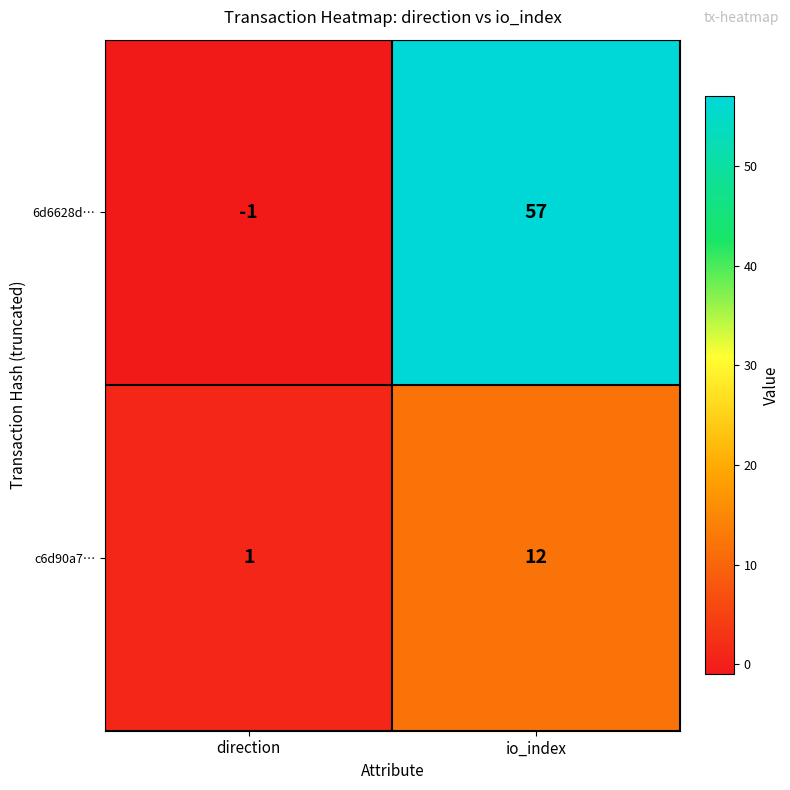

True or false: 6d6628d… has a value of 16 at io_index.

False